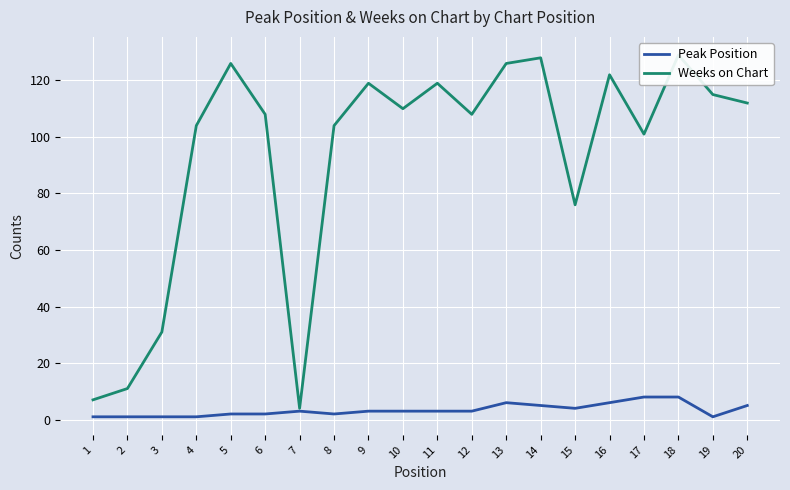

True or false: Peak Position and Weeks on Chart intersect in this chart.

False